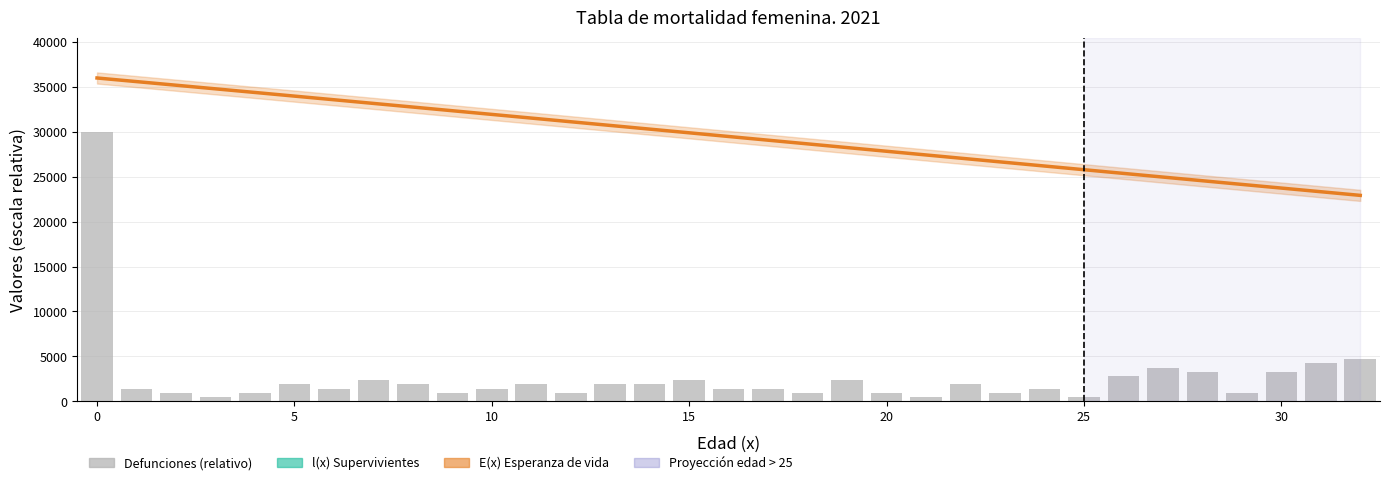

What is the label of the 33rd bar from the left?

32